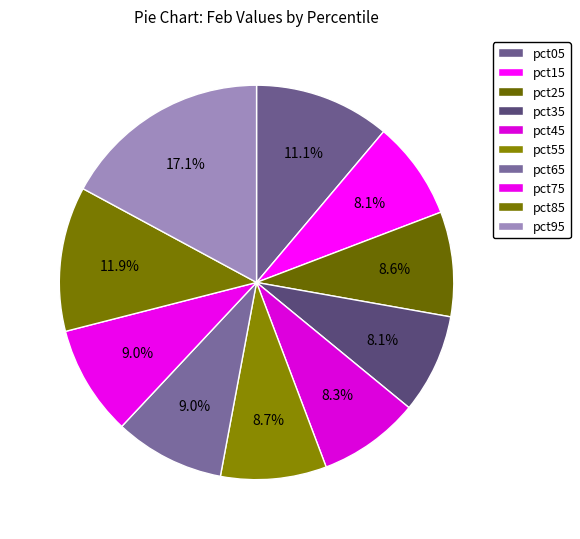

To the nearest percent, what portion does pct05 represent?

11%